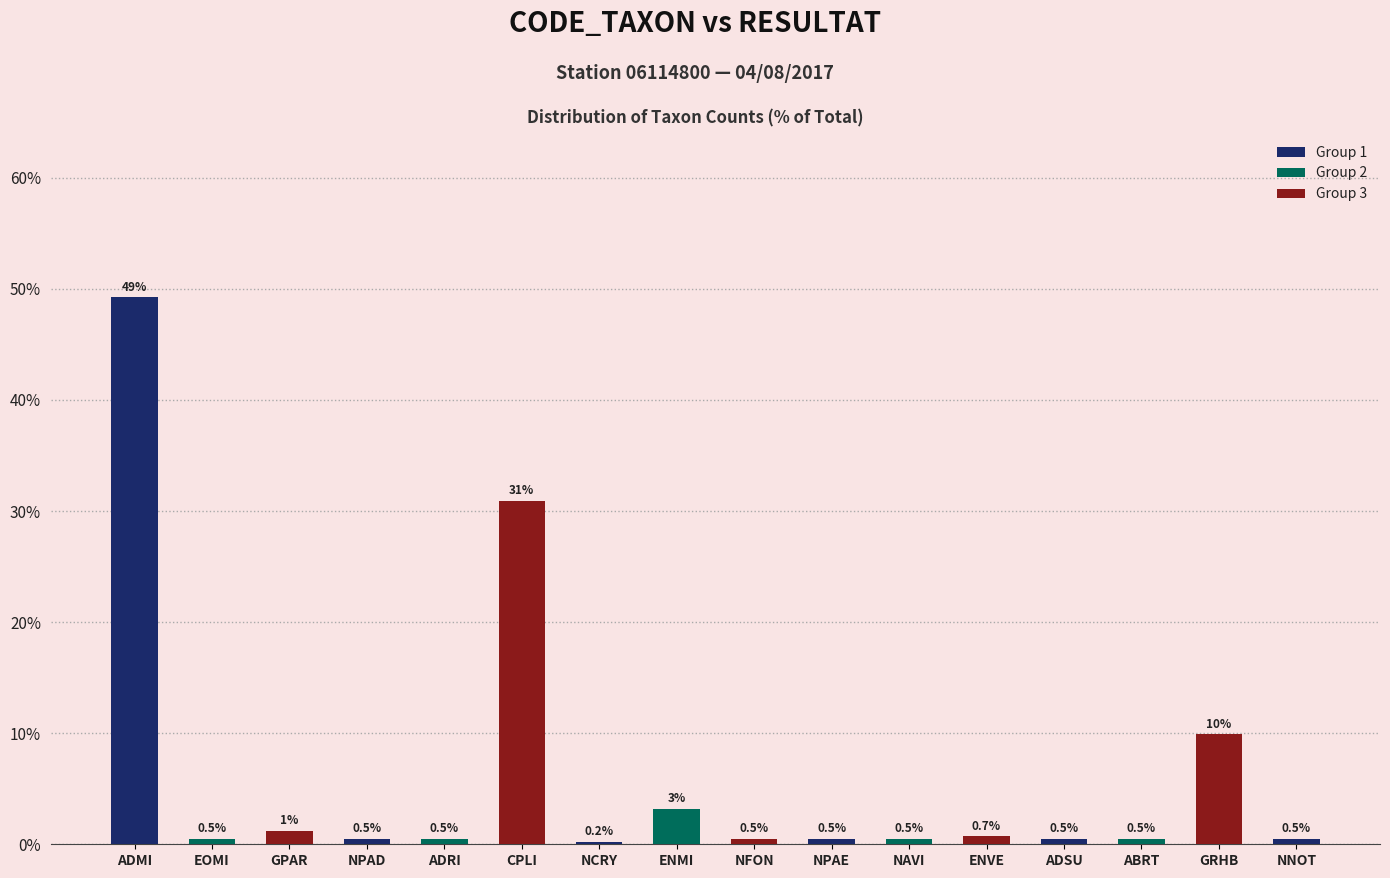

Which category has the lowest value across all series?

NCRY